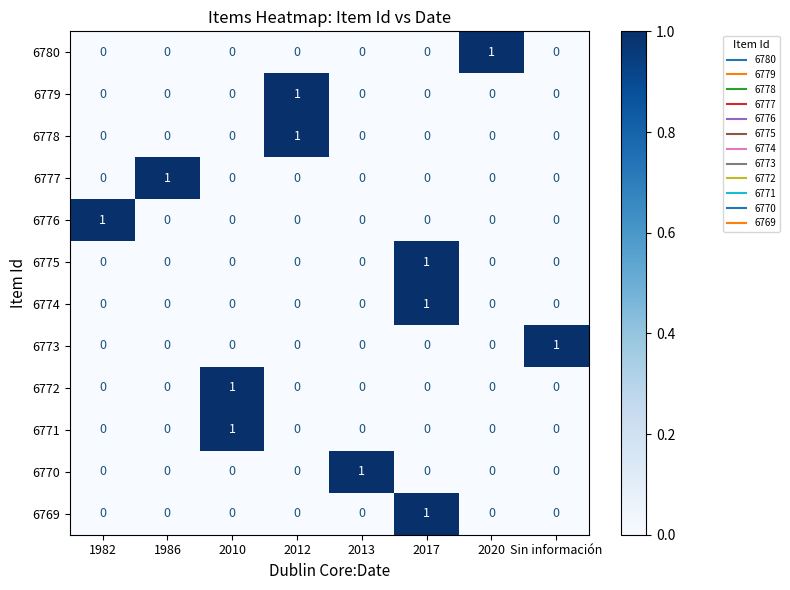

How many 6770 values are between 0 and 1?

8